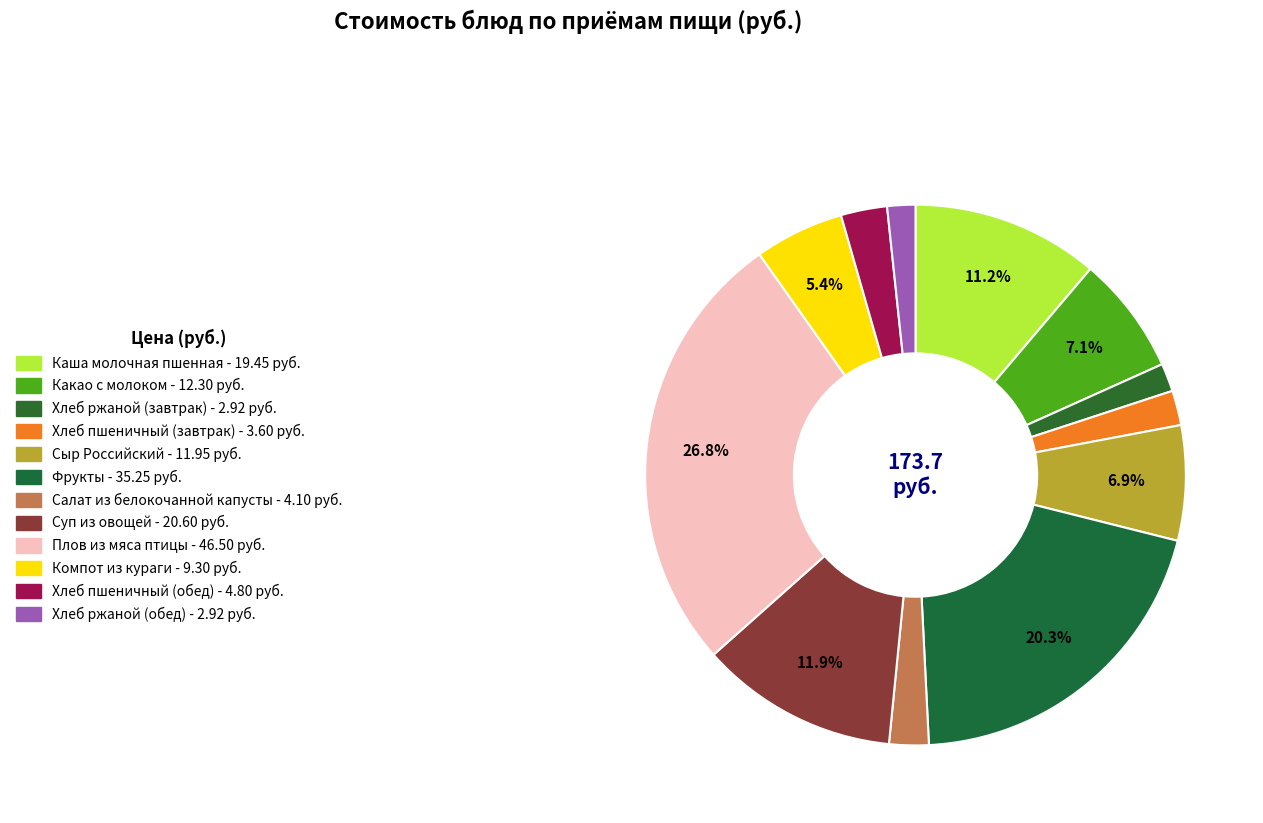

To the nearest percent, what is the combined percentage of Компот из кураги and Фрукты?

26%